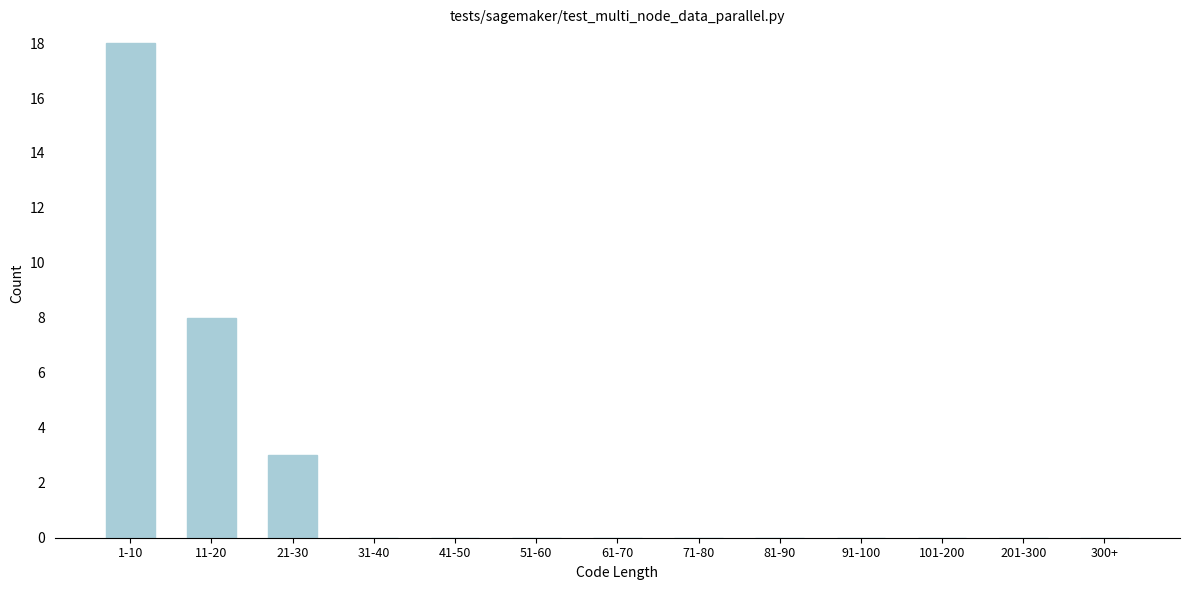

Reading right to left, extract all data points from this chart.

300+=0	201-300=0	101-200=0	91-100=0	81-90=0	71-80=0	61-70=0	51-60=0	41-50=0	31-40=0	21-30=3	11-20=8	1-10=18